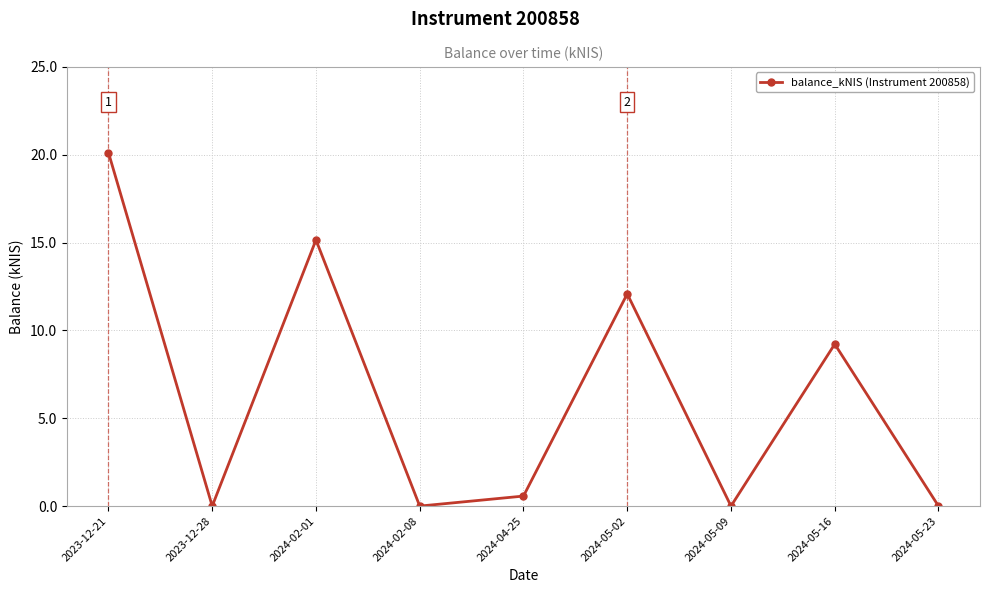

At which label is the value closest to 10?

2024-05-16